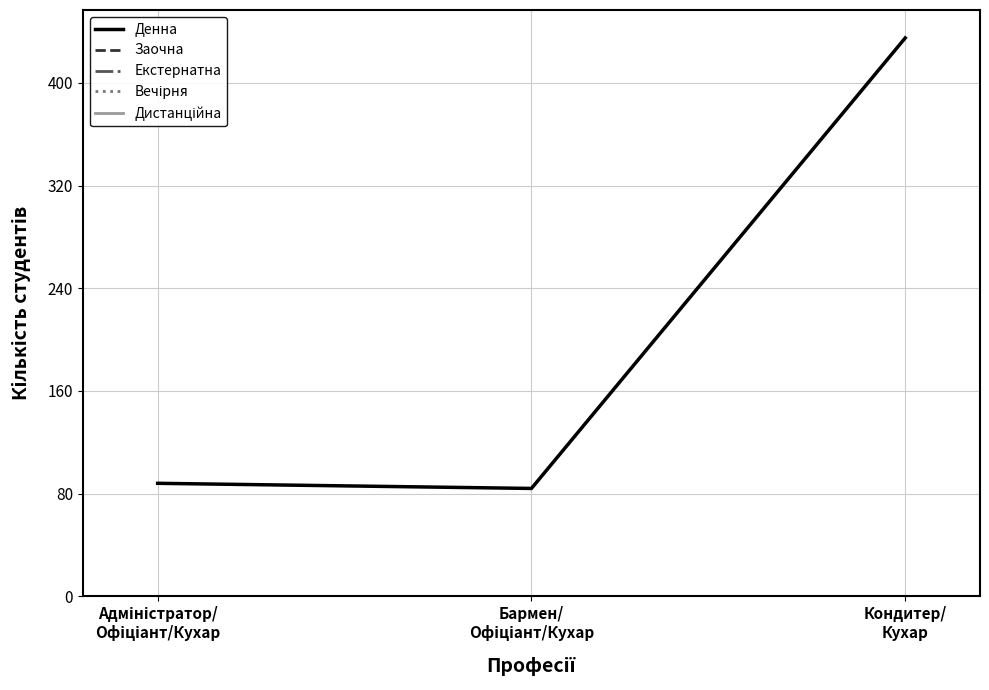

At how many categories does at least one series exceed 379?

1